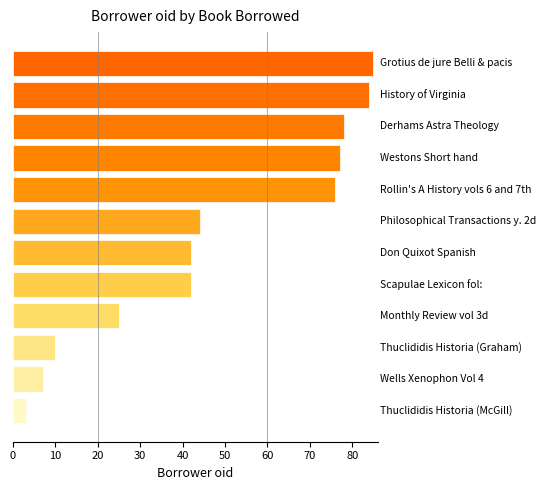

Count the number of categories in the chart.

12